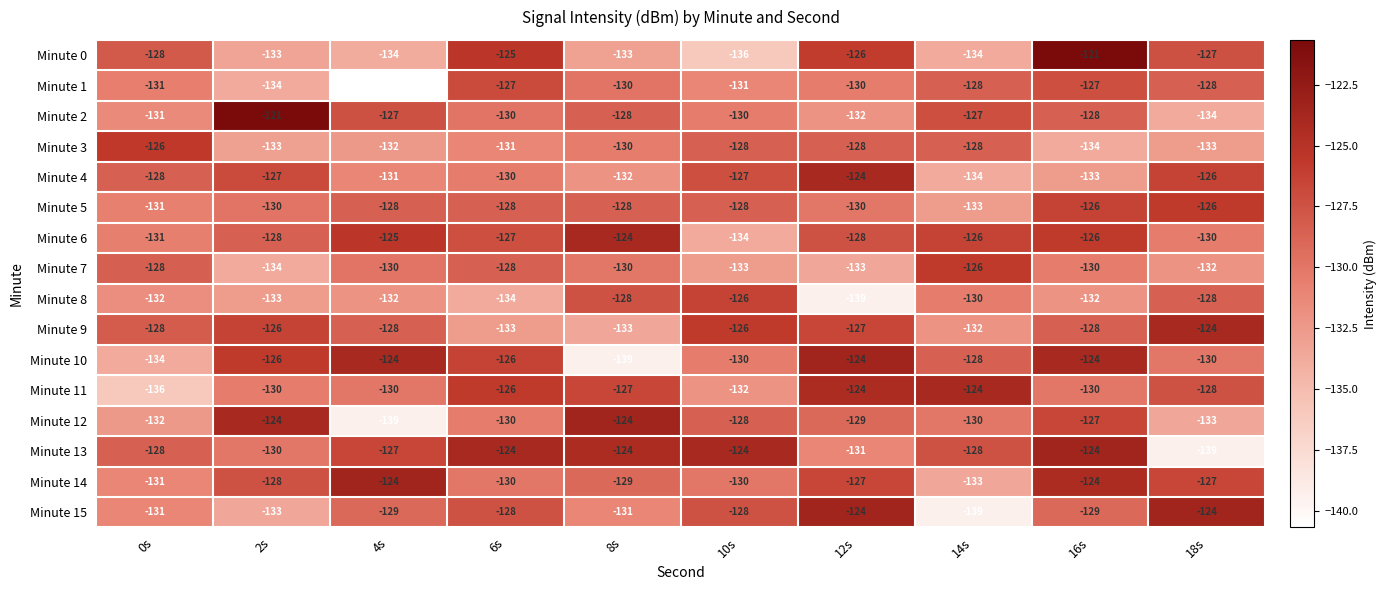

Which series changed the most between 6s and 16s?

Minute 14